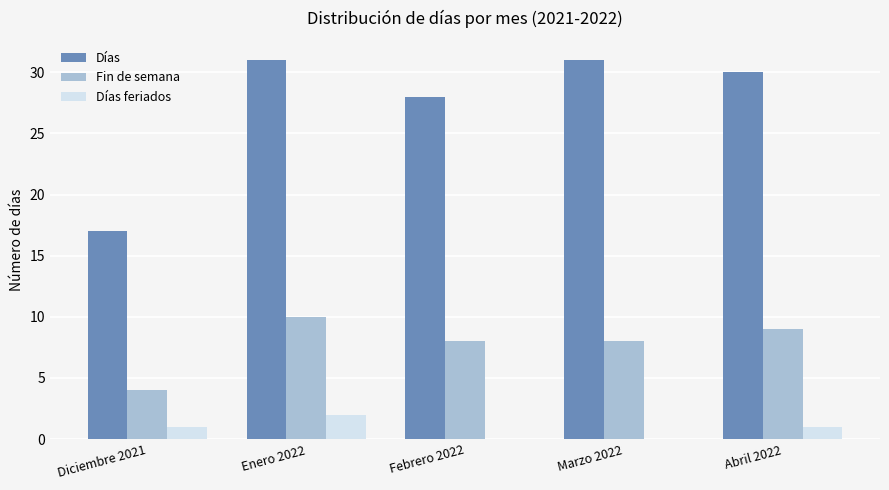

What is the total value across all series at Marzo 2022?

39